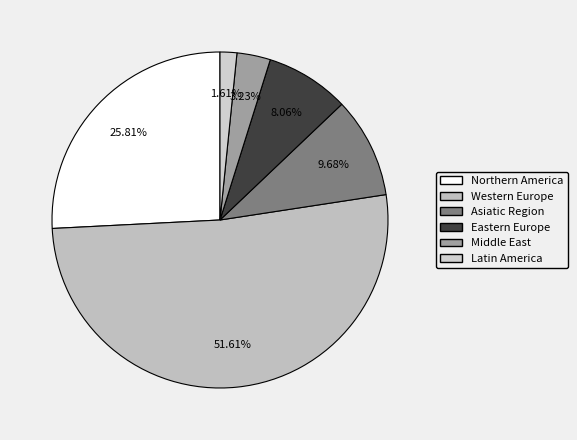

How many slices are in this pie chart?

6